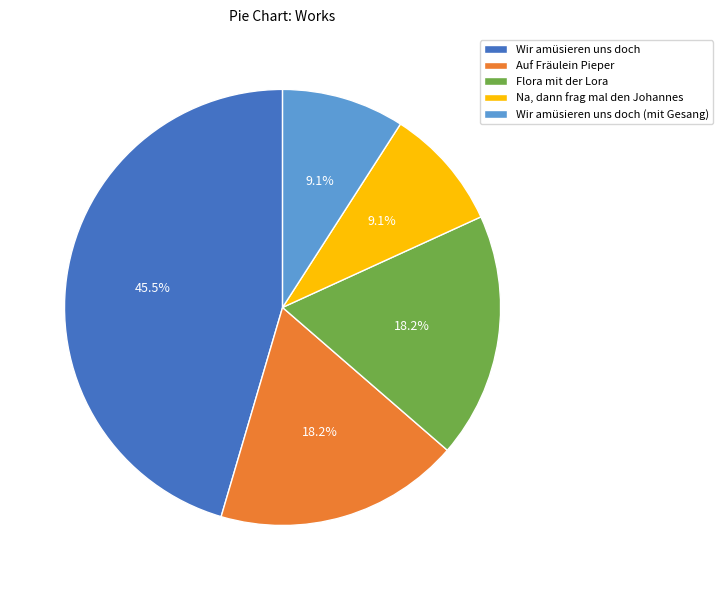

What is the largest slice in the pie chart?

Wir amüsieren uns doch